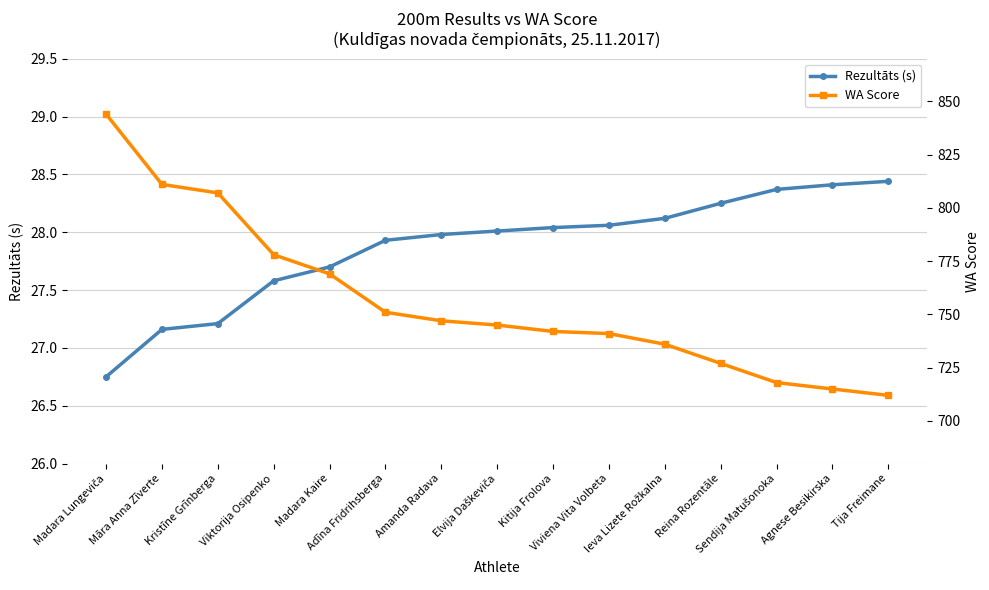

Rank the series at Reina Rozentāle from lowest to highest value.

Rezultāts (s), WA Score